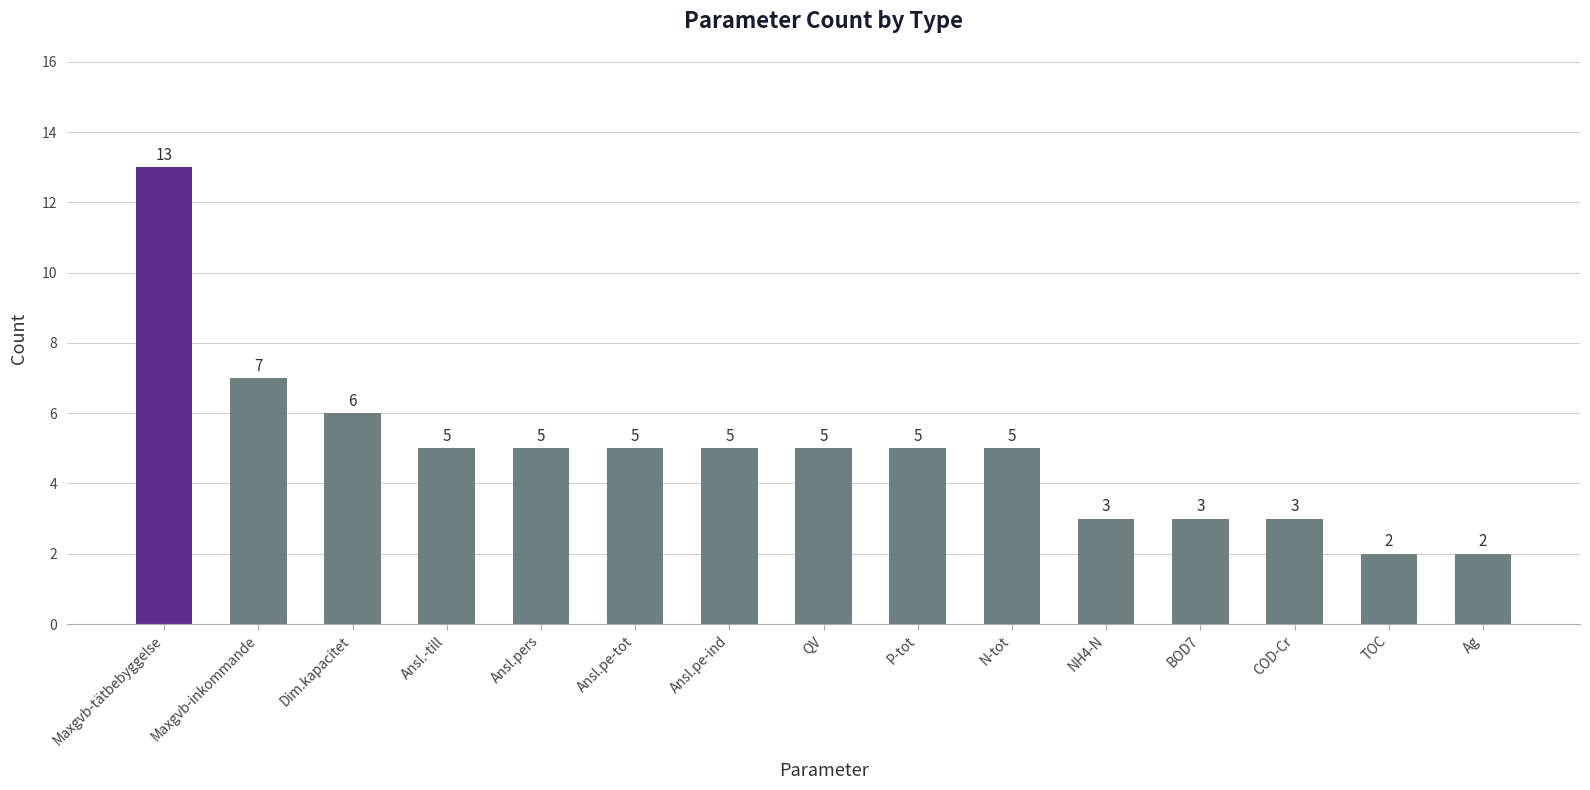

Which has a higher value, Ag or Ansl.pers?

Ansl.pers